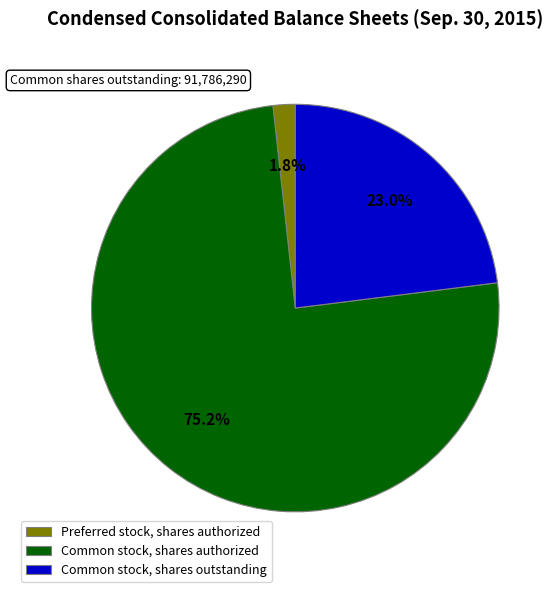

To the nearest percent, what portion does Common stock, shares outstanding represent?

23%